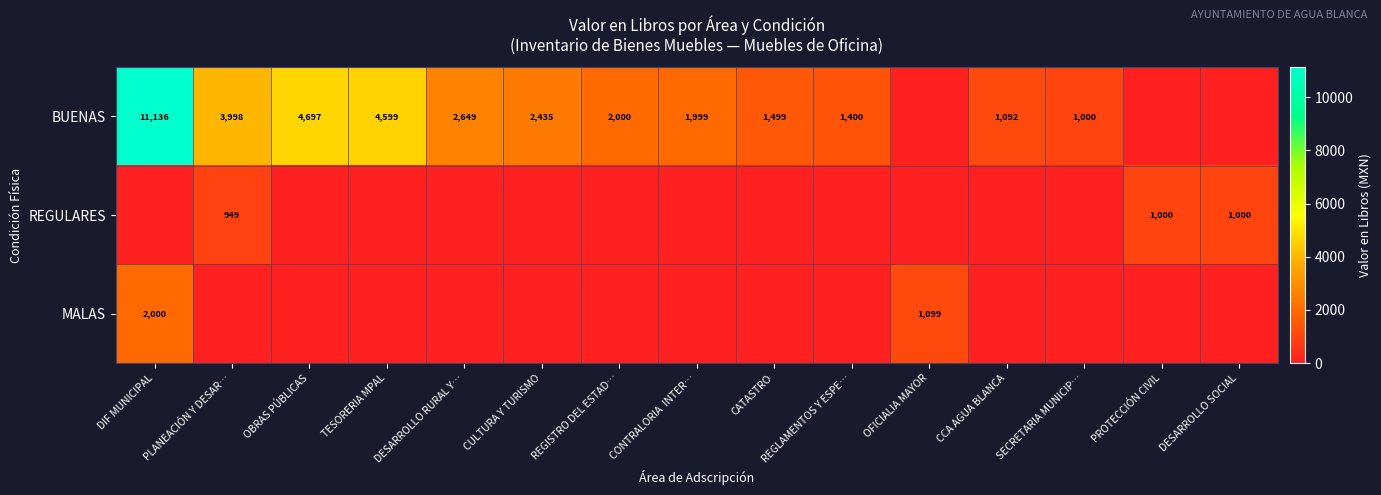

True or false: BUENAS has a value of 19406 at DIF MUNICIPAL.

False